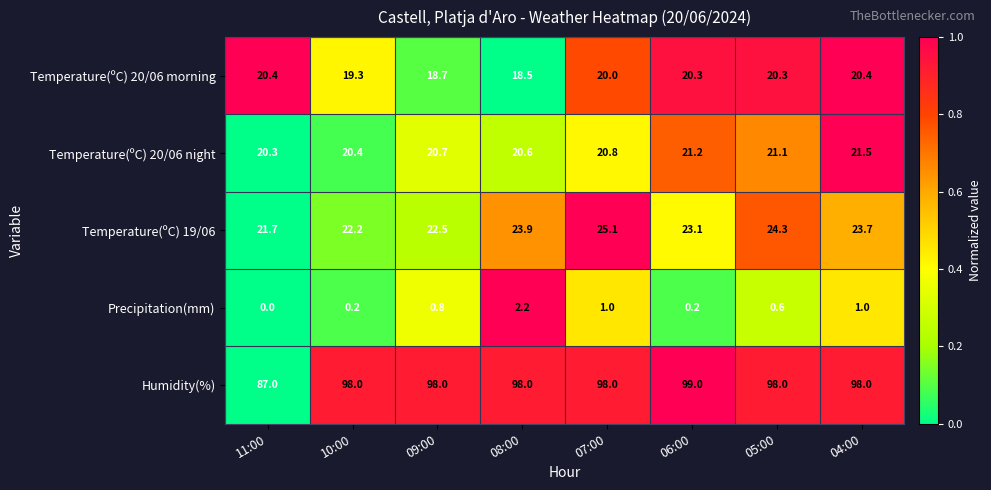

What is the total value across all series at 07:00?

164.9